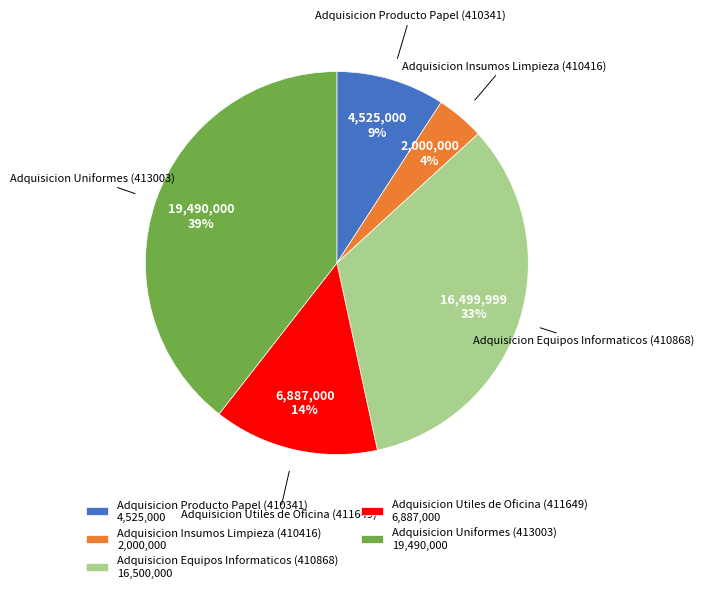

Is Adquisicion Equipos Informaticos (410868) the majority of the pie?

No